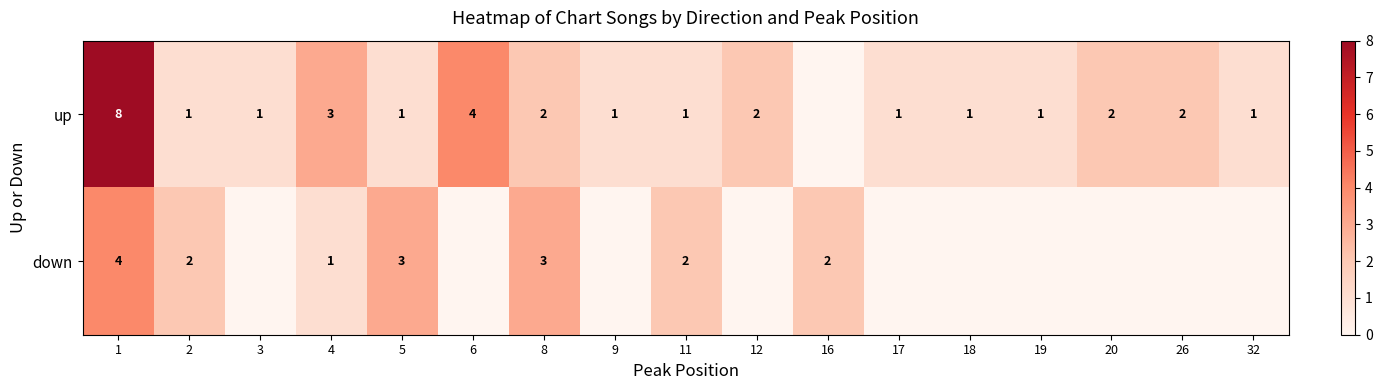

The down series shows 2 at 4. True or false?

False